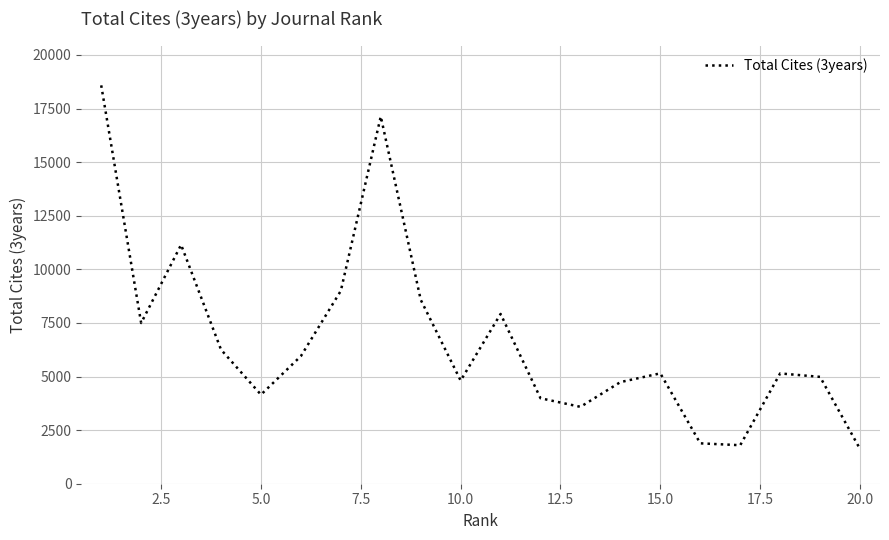

Does the chart display data point markers on the line(s)?

No